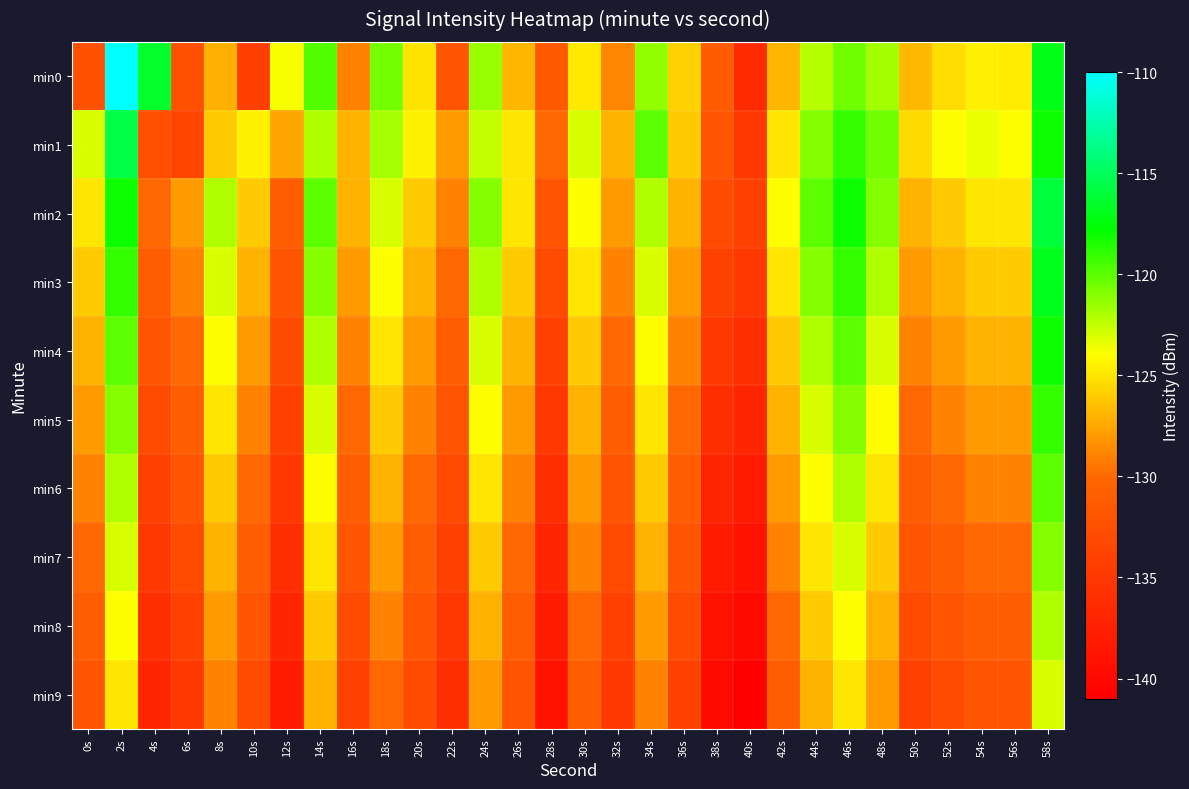

Rank the series by their maximum value, from highest to lowest.

min0, min1, min2, min3, min4, min5, min6, min7, min8, min9